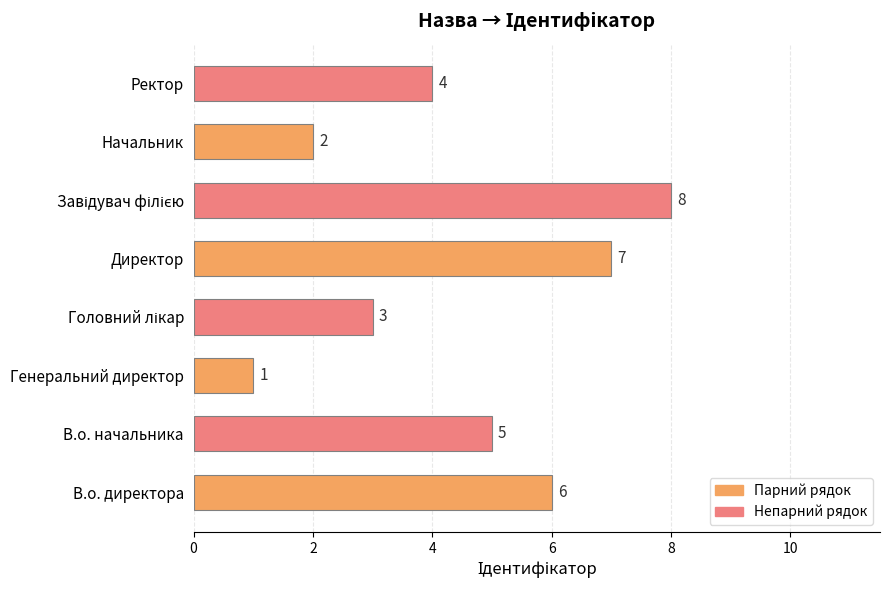

Which category has the lowest value across all series?

Генеральний директор